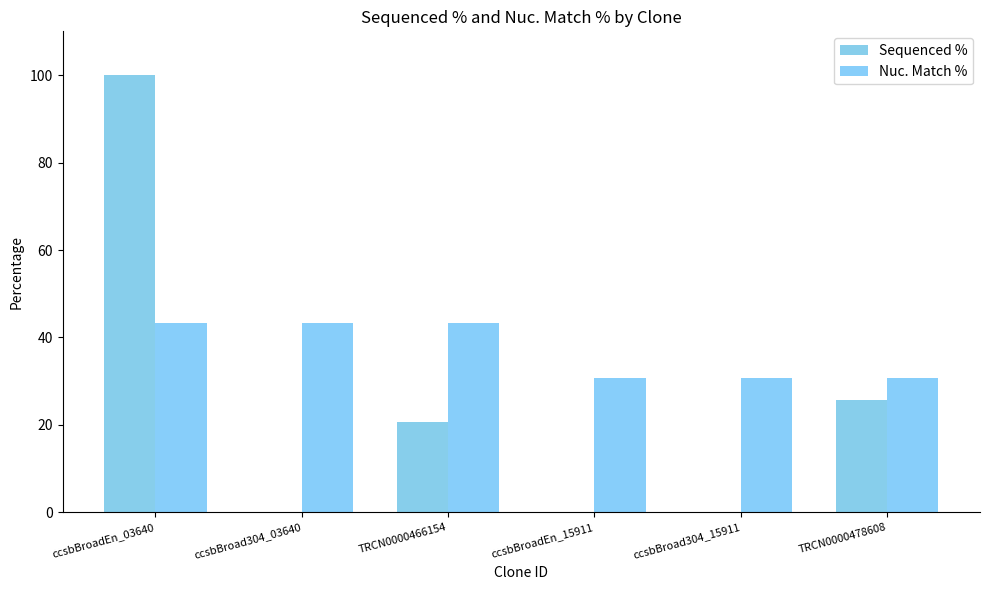

The Sequenced % series shows 100.0 at ccsbBroadEn_03640. True or false?

True